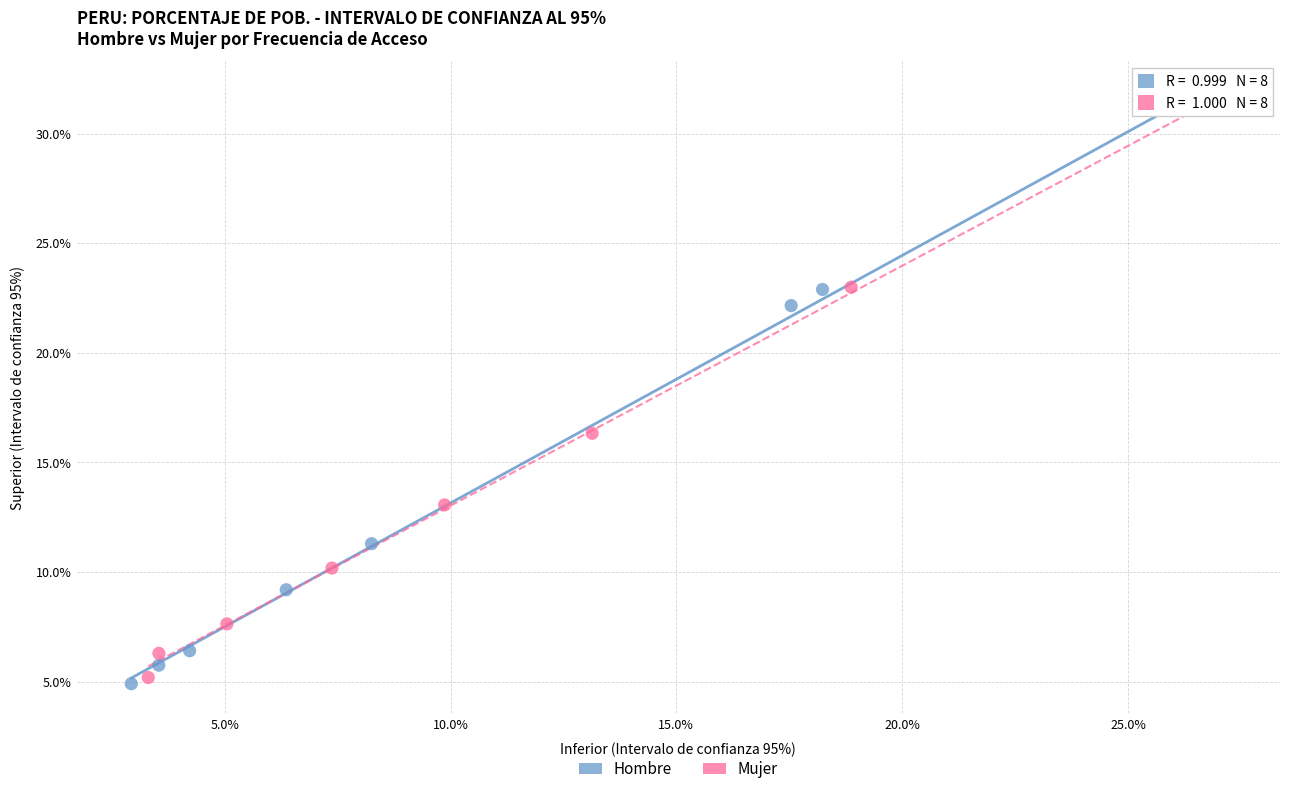

What are all the series names shown in the legend?

Hombre, Mujer